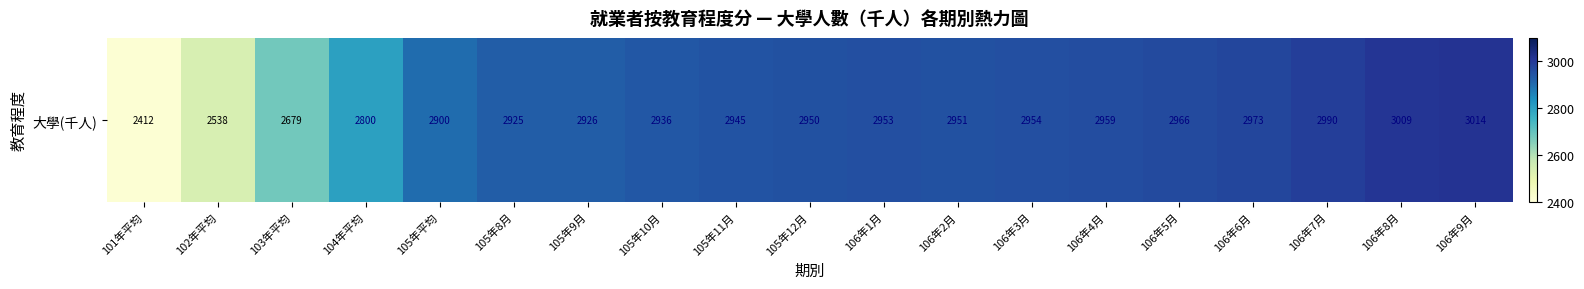

Reading left to right, what are all the values shown in this chart?

2412	2538	2679	2800	2900	2925	2926	2936	2945	2950	2953	2951	2954	2959	2966	2973	2990	3009	3014